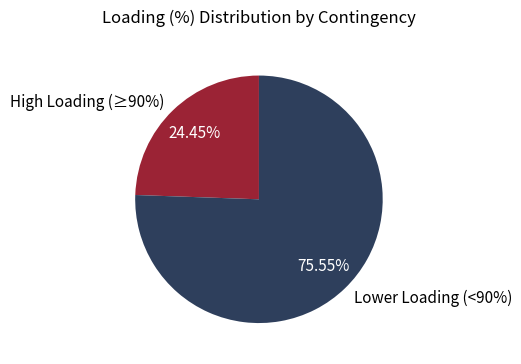

The TR_CO_00001 slice represents 14% of the pie. True or false?

False